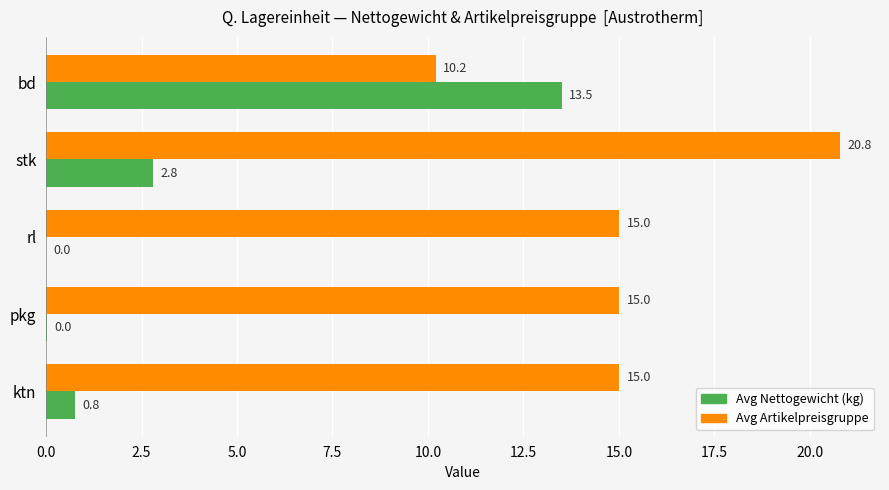

How many data points in Avg Nettogewicht (kg) are above 0?

4